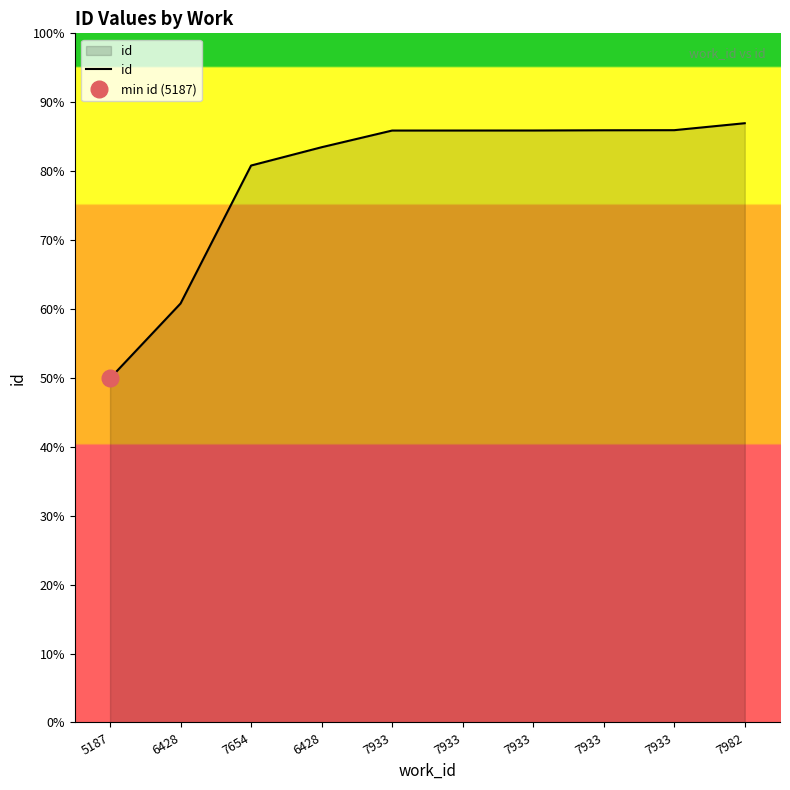

True or false: the data has more than 1 interior local peaks.

False